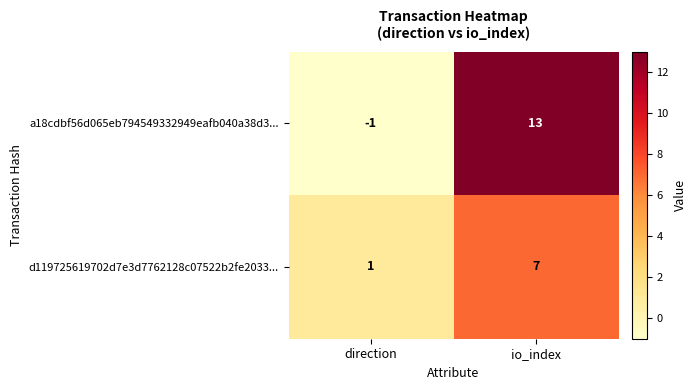

Rank the series by their maximum value, from highest to lowest.

a18cdbf56d065eb794549332949eafb040a38d3..., d119725619702d7e3d7762128c07522b2fe2033...